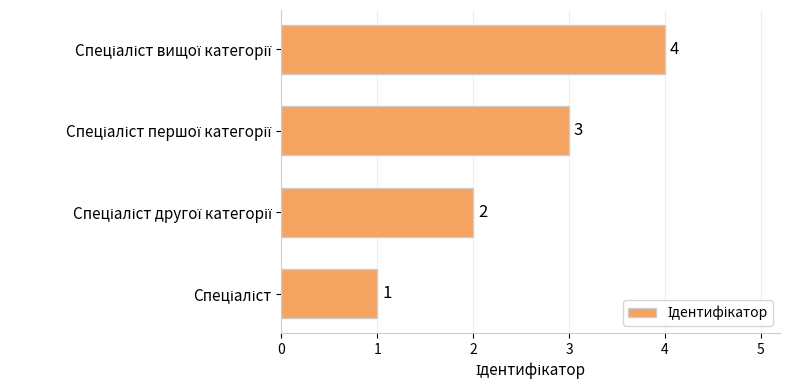

What is the sum of all values?

10